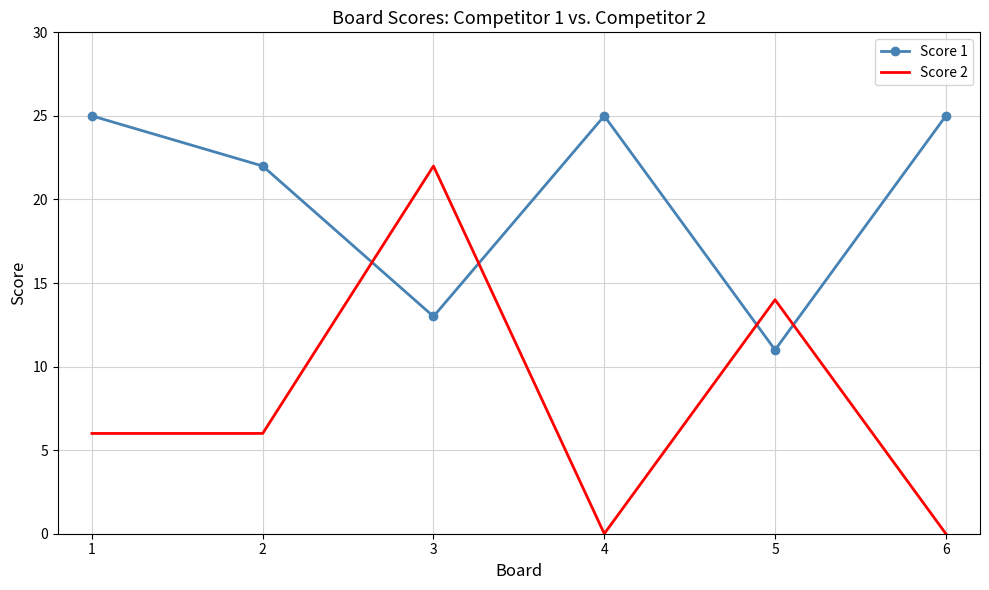

Reading left to right, extract all data points from this chart.

Score 1: 25	22	13	25	11	25
Score 2: 6	6	22	0	14	0